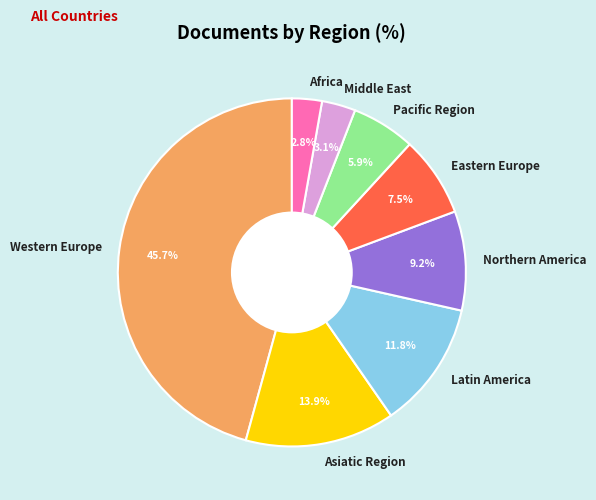

To the nearest percent, what percentage of the pie is Pacific Region?

6%